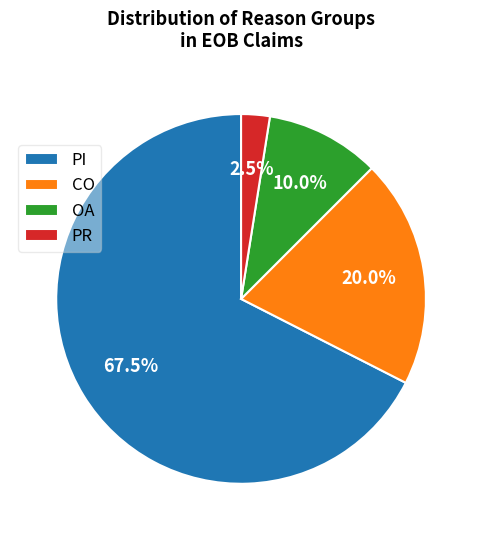

Does any single category account for the majority?

Yes